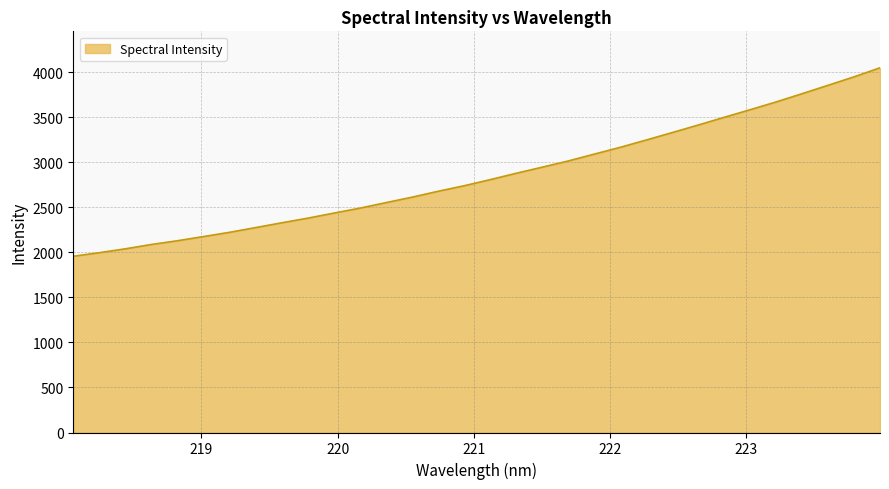

What is the minimum value shown in the chart?

1956.0